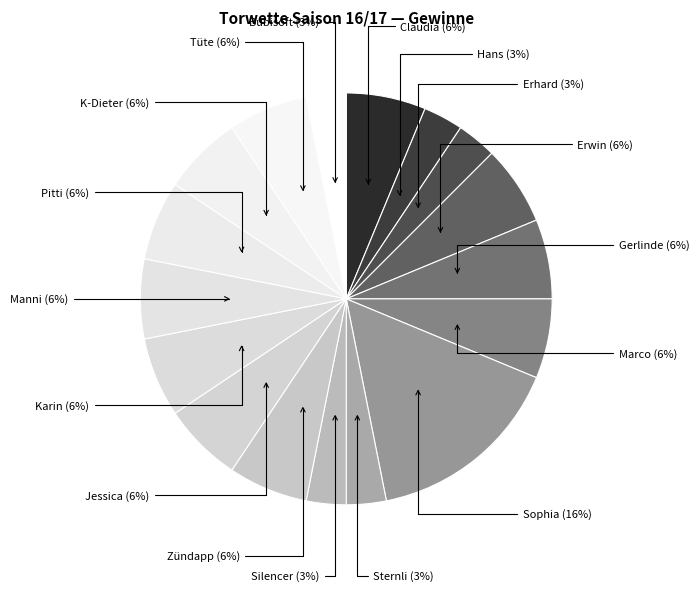

Does any single category account for the majority?

No